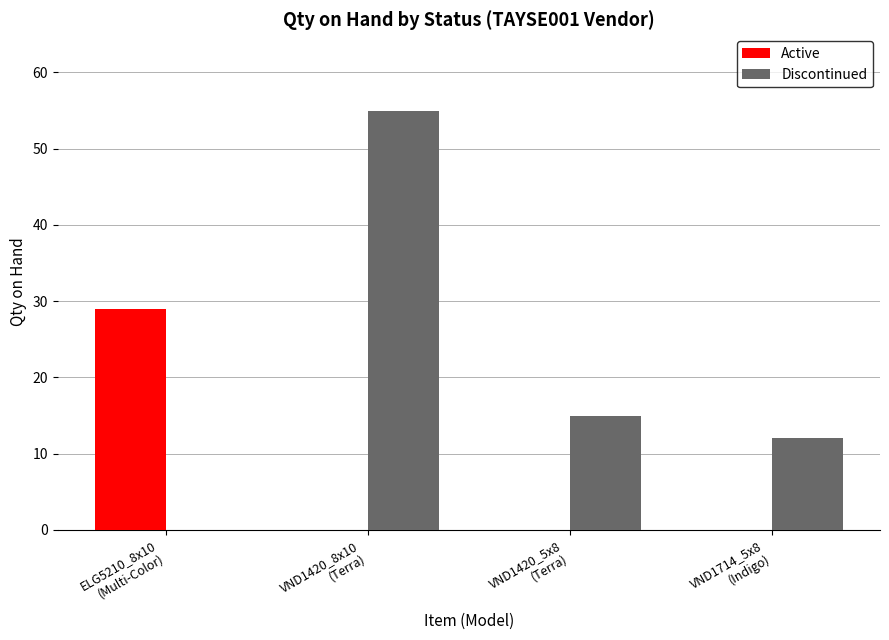

How many Active values are between 0 and 29?

4